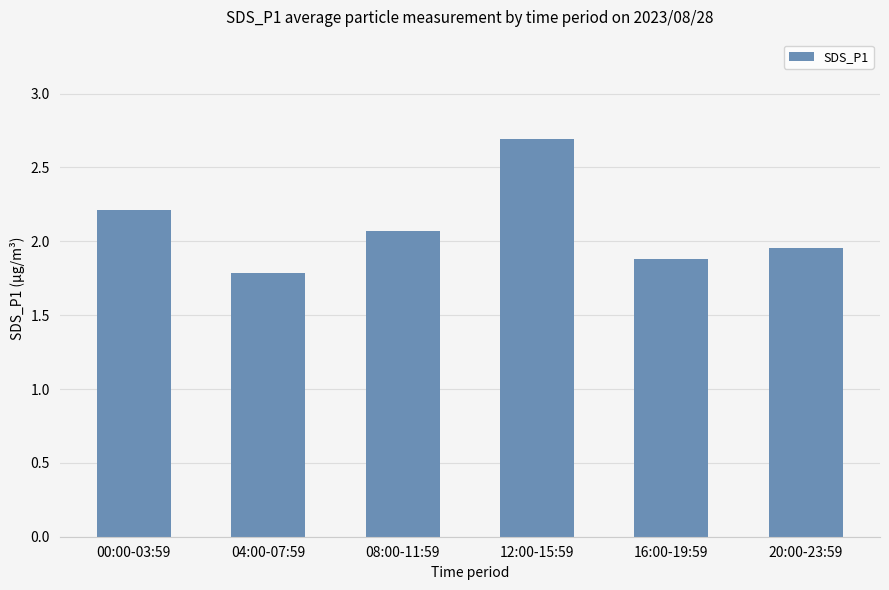

How many values are below 2?

3